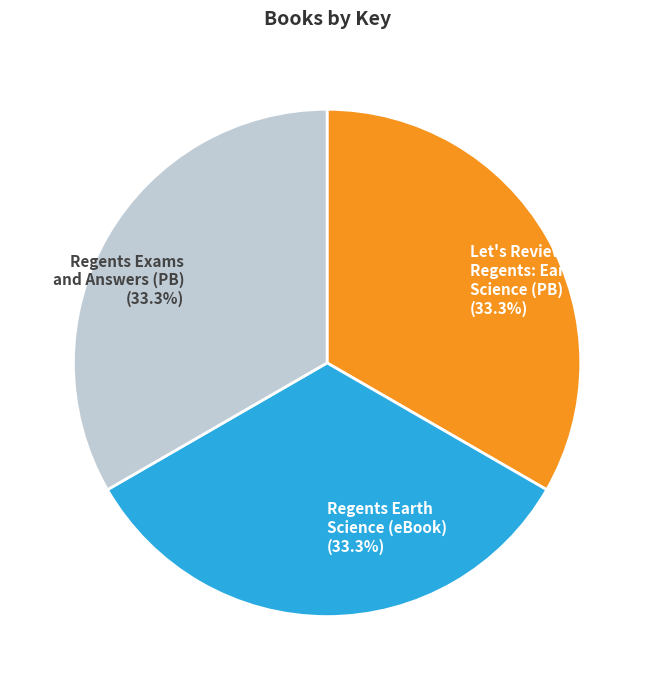

Does Regents Earth Science (eBook) (33.3%) account for over 50% of the chart?

No